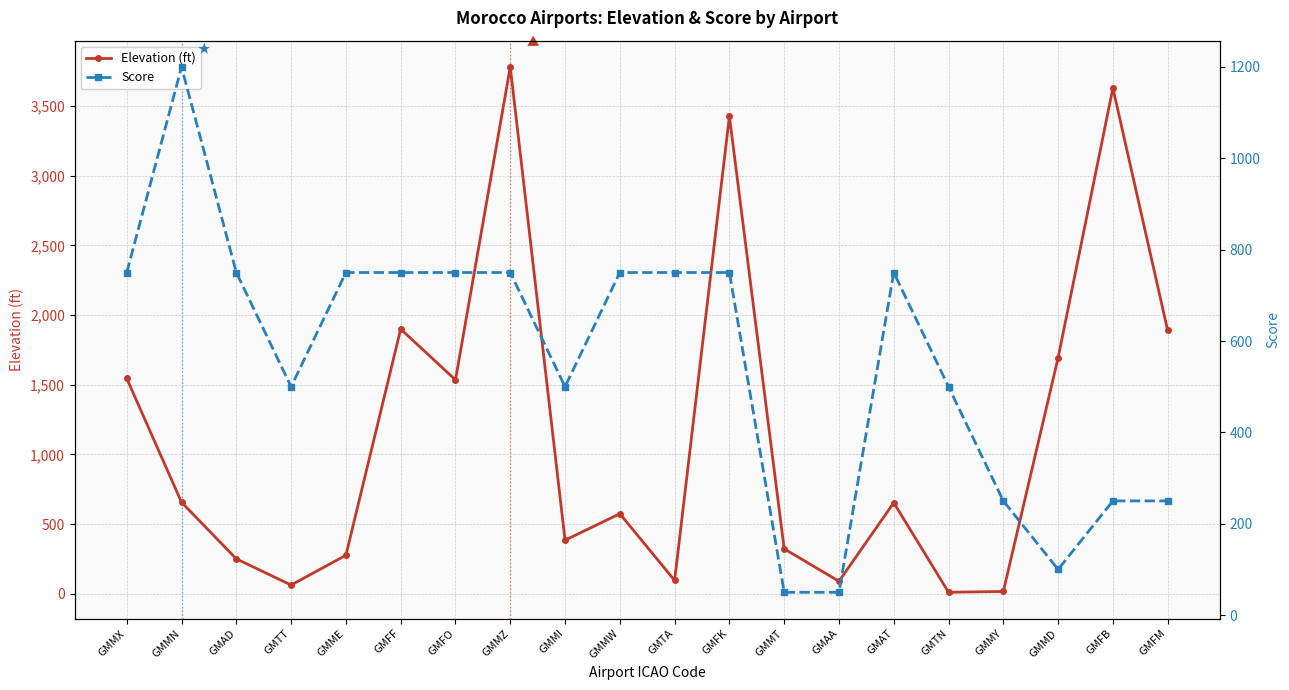

Reading right to left, list all the values displayed in this chart.

Elevation (ft): GMFM=1890	GMFB=3630	GMMD=1694	GMMY=16	GMTN=10	GMAT=653	GMAA=89	GMMT=322	GMFK=3428	GMTA=95	GMMW=574	GMMI=384	GMMZ=3782	GMFO=1535	GMFF=1900	GMME=276	GMTT=62	GMAD=250	GMMN=656	GMMX=1545
Score: GMFM=250	GMFB=250	GMMD=100	GMMY=250	GMTN=500	GMAT=750	GMAA=50	GMMT=50	GMFK=750	GMTA=750	GMMW=750	GMMI=500	GMMZ=750	GMFO=750	GMFF=750	GMME=750	GMTT=500	GMAD=750	GMMN=1200	GMMX=750